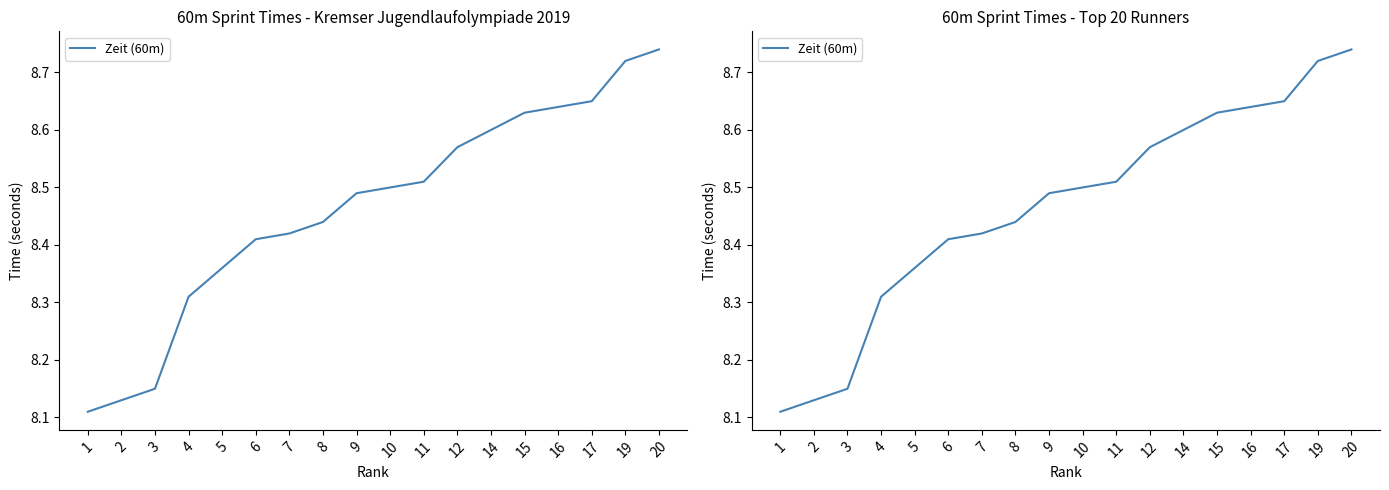

Reading left to right, transcribe all the data shown in this chart.

8.1	8.1	8.2	8.3	8.4	8.4	8.4	8.4	8.5	8.5	8.5	8.6	8.6	8.6	8.6	8.6	8.7	8.7	8.7	8.7